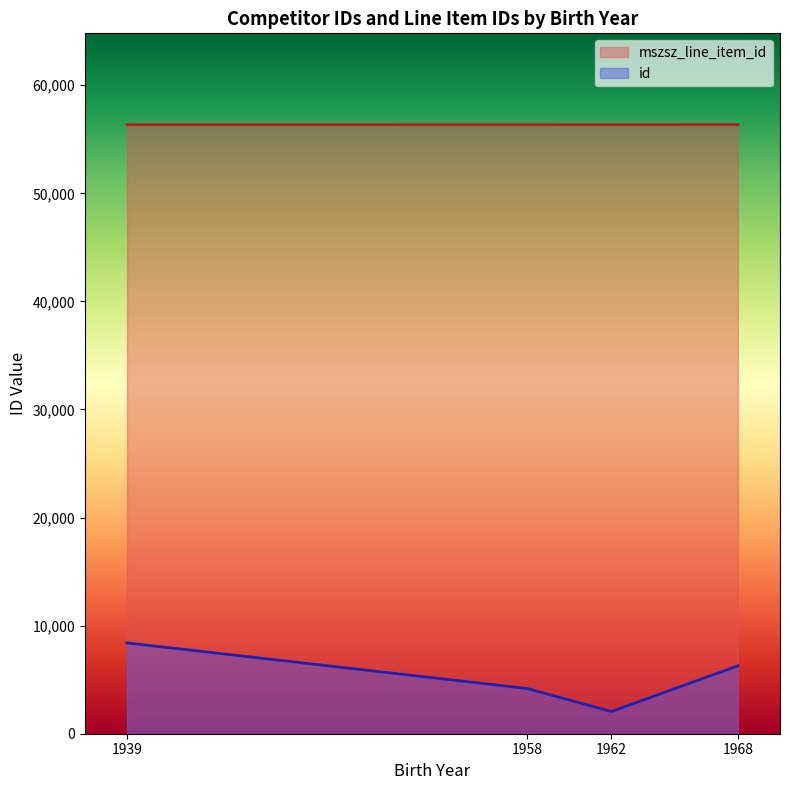

What is the total value across all series at 1962?

58409.5